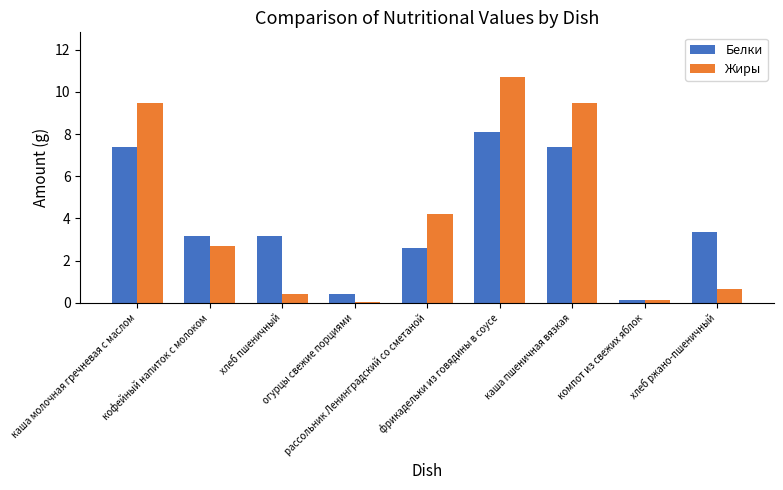

What is the sum of all Жиры values?

37.8